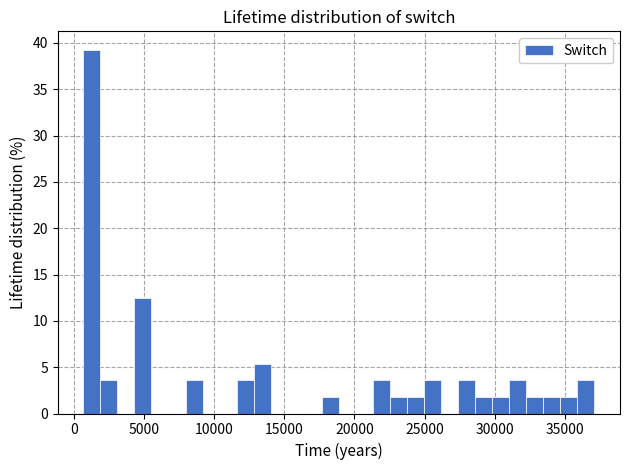

Around what value on the x-axis is the tallest bar? Give the approximate position of its centre, as read against the axis.

1500